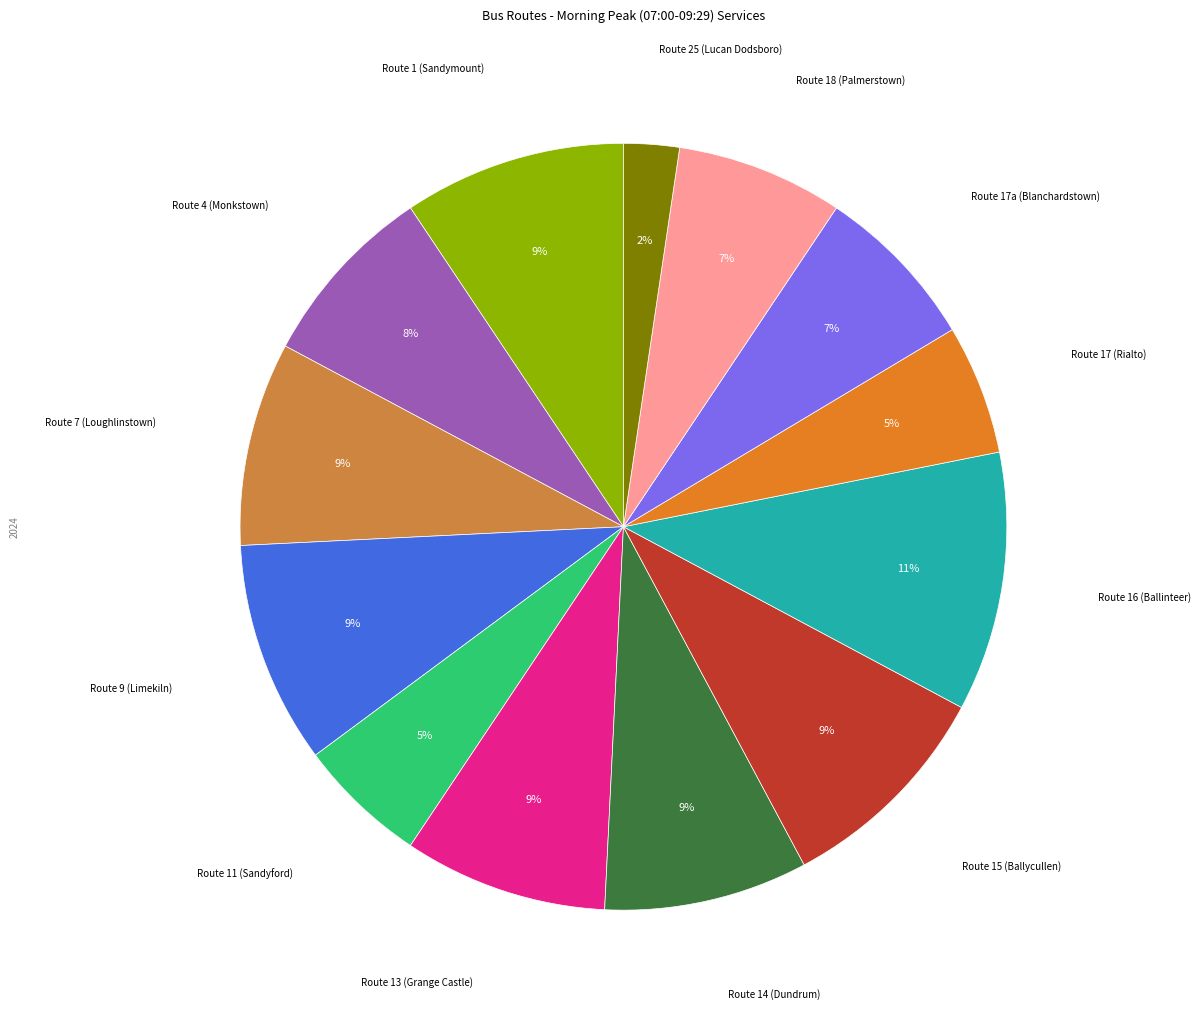

To the nearest percent, what is the difference between the Route 17 (Rialto) and Route 25 (Lucan Dodsboro) slice percentages?

3%